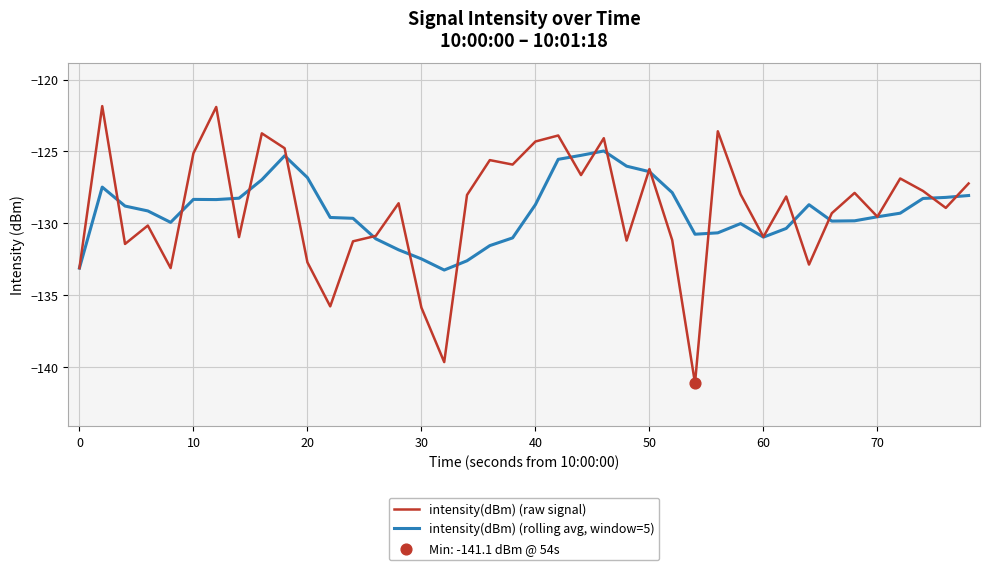

Which series has the widest spread of values?

intensity(dBm) (raw signal)